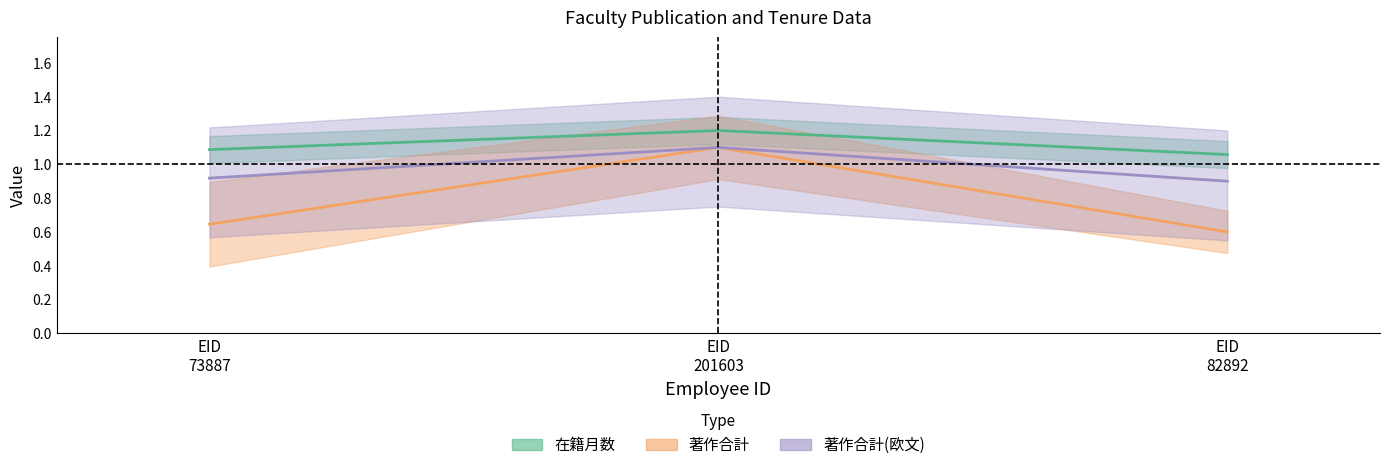

What is the spread (max minus min) of values at EID 201603?

0.1